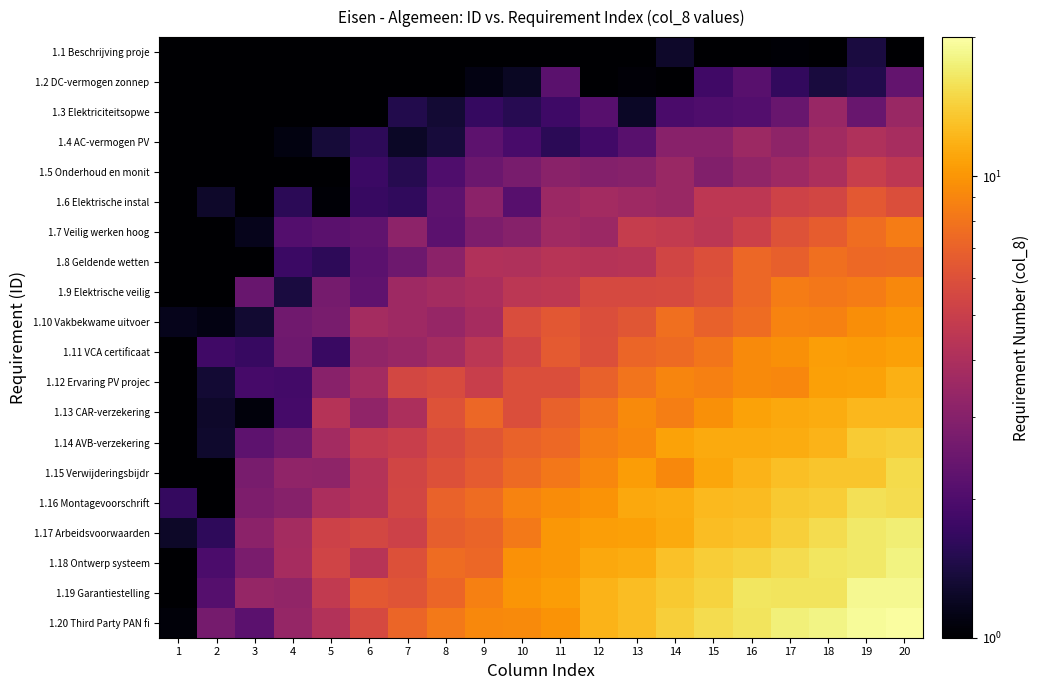

Which label corresponds to the smallest value in the chart?

2